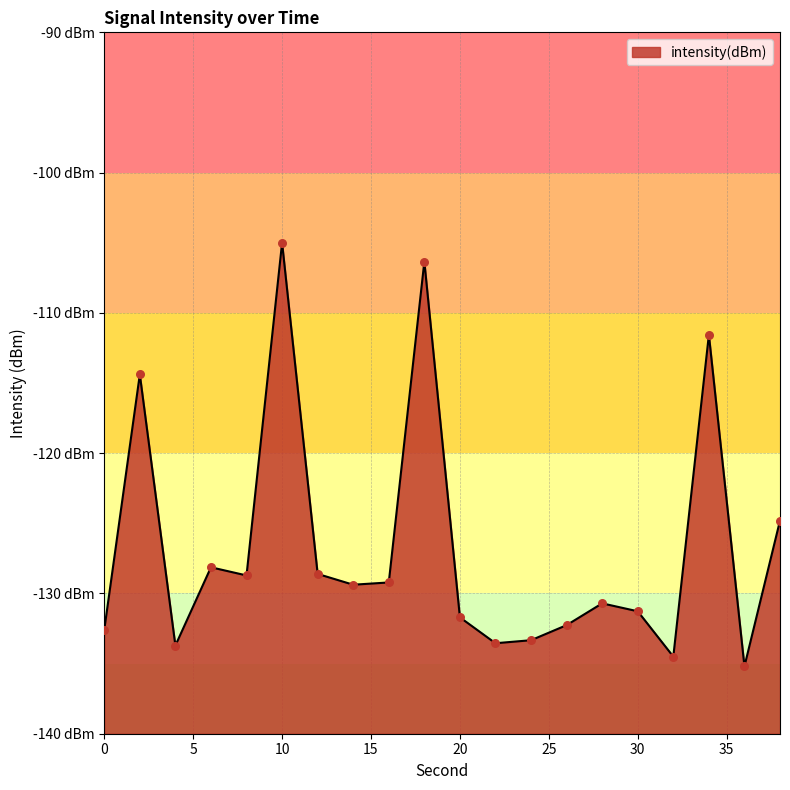

What is the change in value from 14 to 22?

-4.2